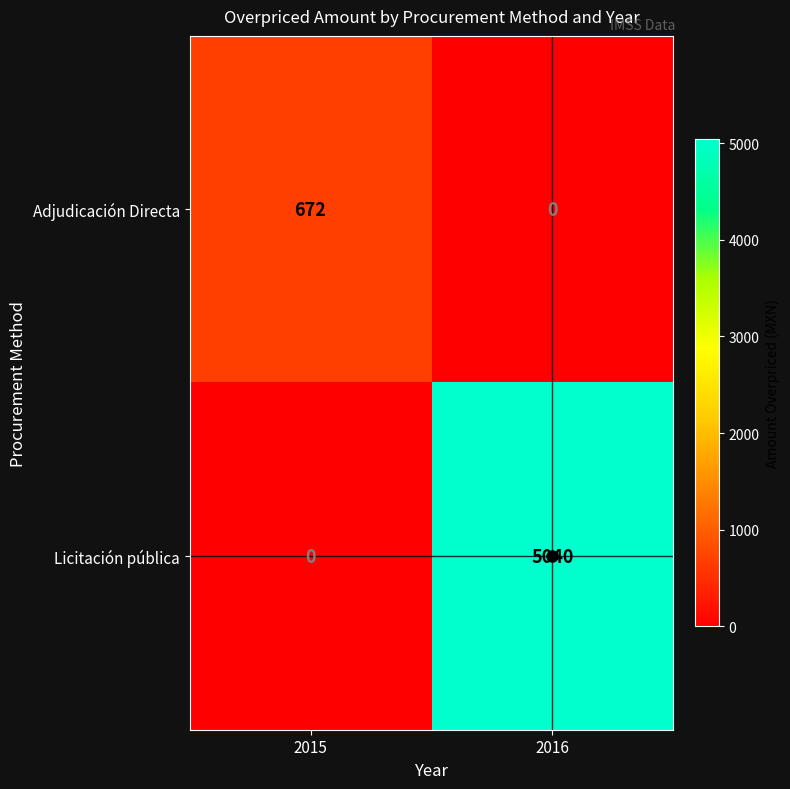

What is the difference between the maximum and minimum values in the Licitación pública series?

5040